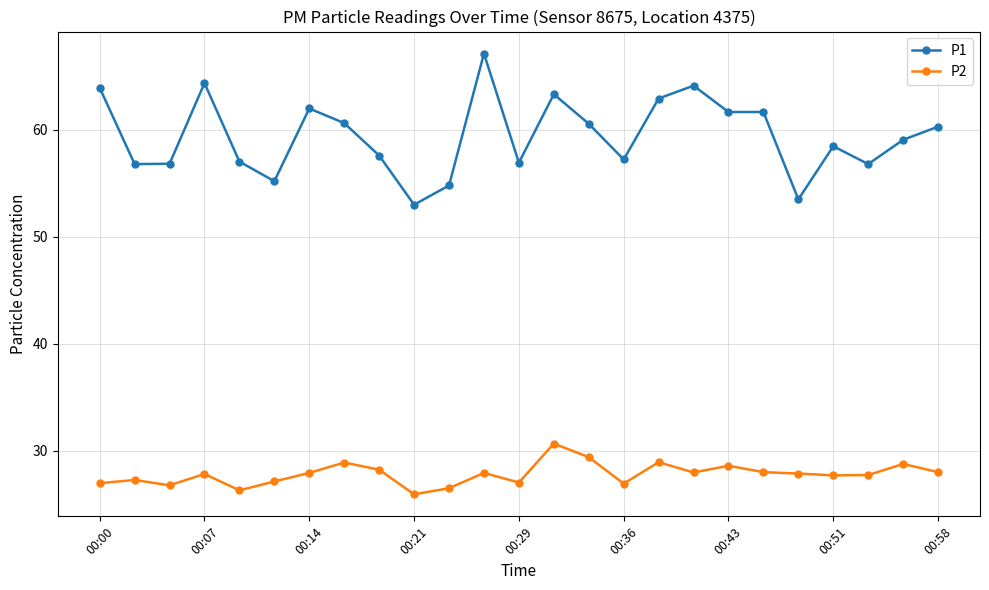

What is the value of the P1 point at the 20th from the left?

61.7